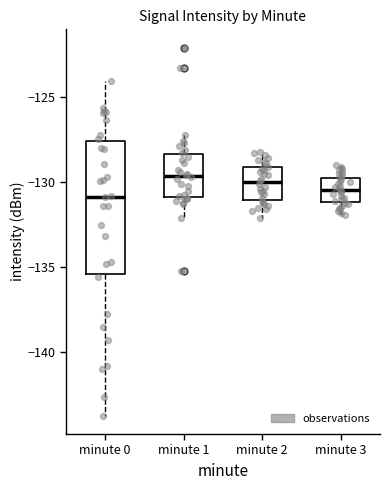

Reading left to right, transcribe this box plot: for each box, give where its median line is, the range the box spans, and where its two whiskers end, as read against the y-axis. The values are not printed on the chart, so give them approximately, as read against the axis.

minute 0: median -131.0, box -135.5 to -127.5, whiskers -143.5 to -124.0
minute 1: median -129.5, box -131.0 to -128.5, whiskers -132.0 to -127.0
minute 2: median -130.0, box -131.0 to -129.0, whiskers -132.0 to -128.0
minute 3: median -130.5, box -131.0 to -129.5, whiskers -132.0 to -129.0